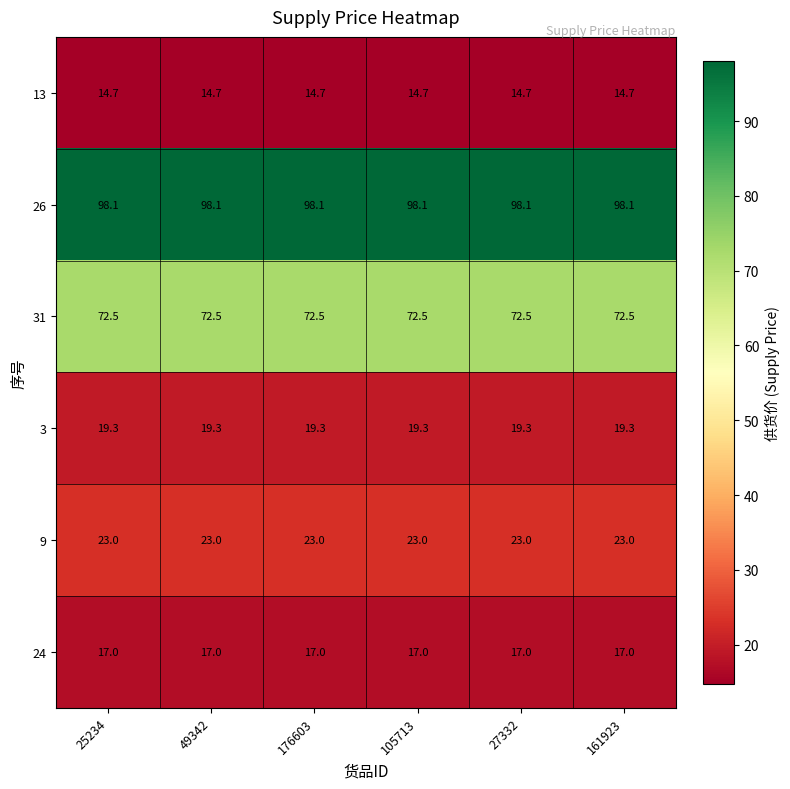

True or false: 24 has a value of 25.4 at 27332.

False